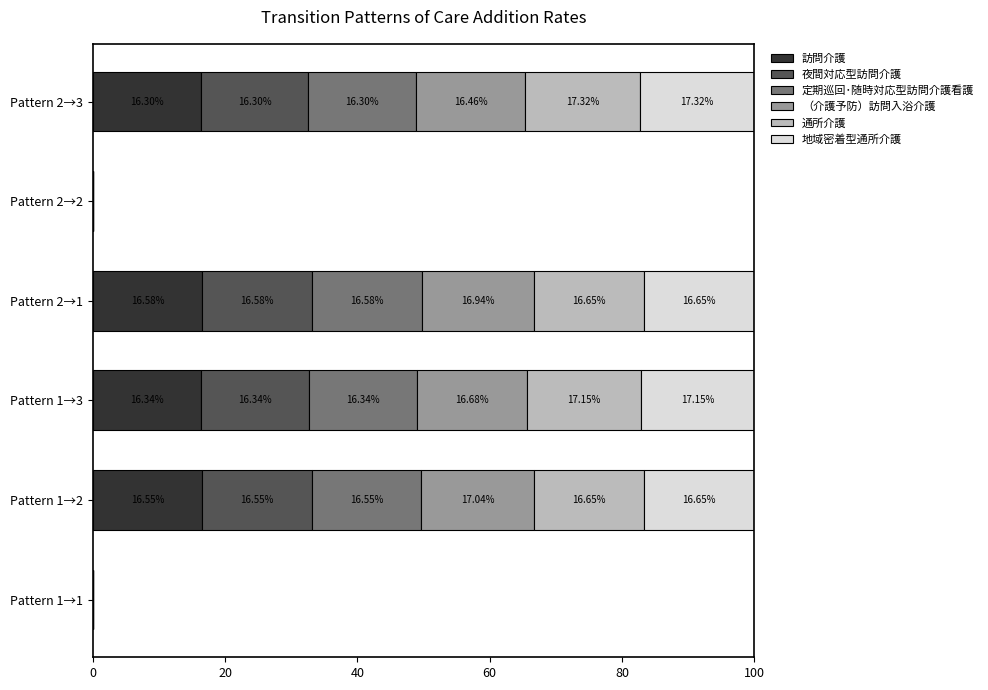

What is the total value across all series at Pattern 2→3?

100.0